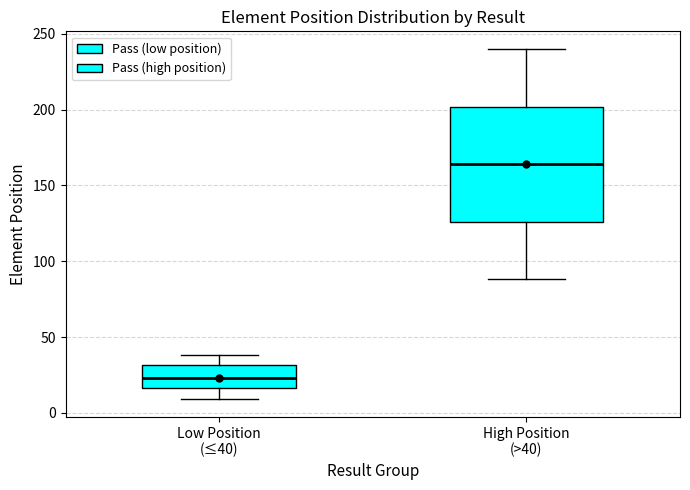

Where does the lower whisker of the box for Low Position (≤40) end on the y-axis? The values are not printed on the chart, so give them approximately, as read against the axis.

10